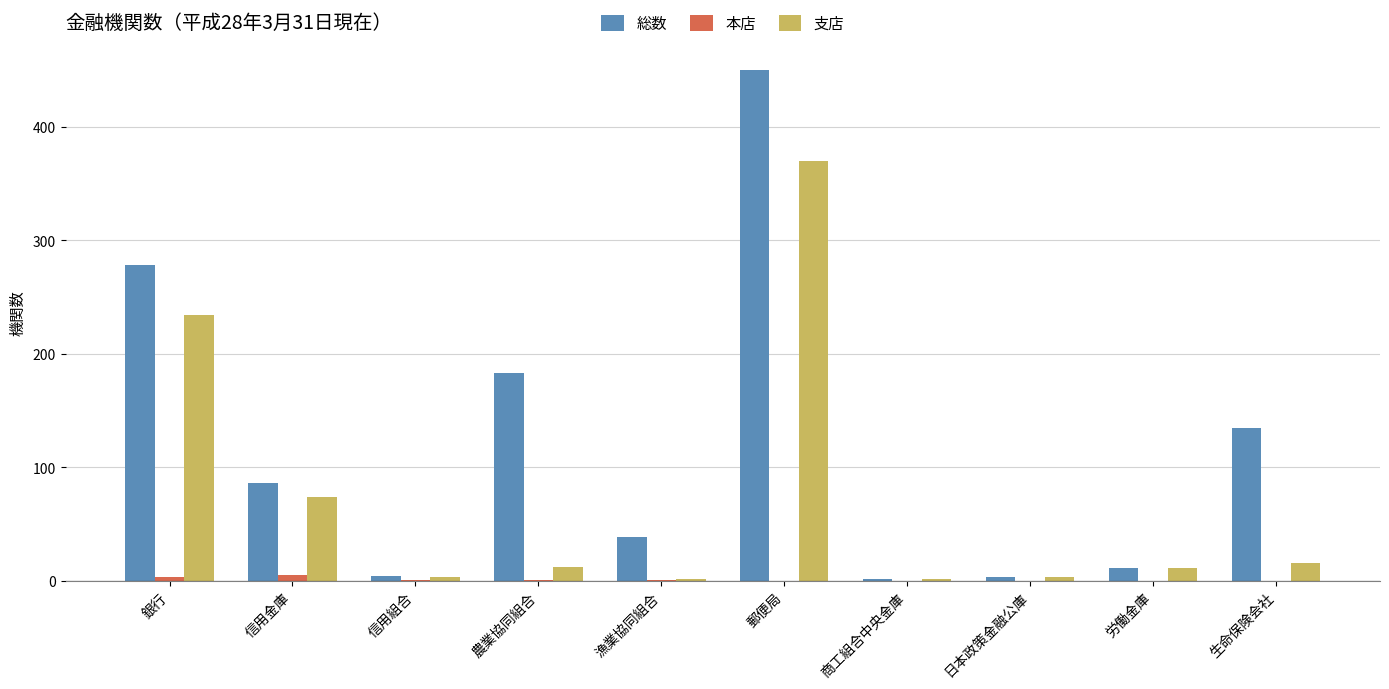

The value of 総数 at 漁業協同組合 is 39. True or false?

True